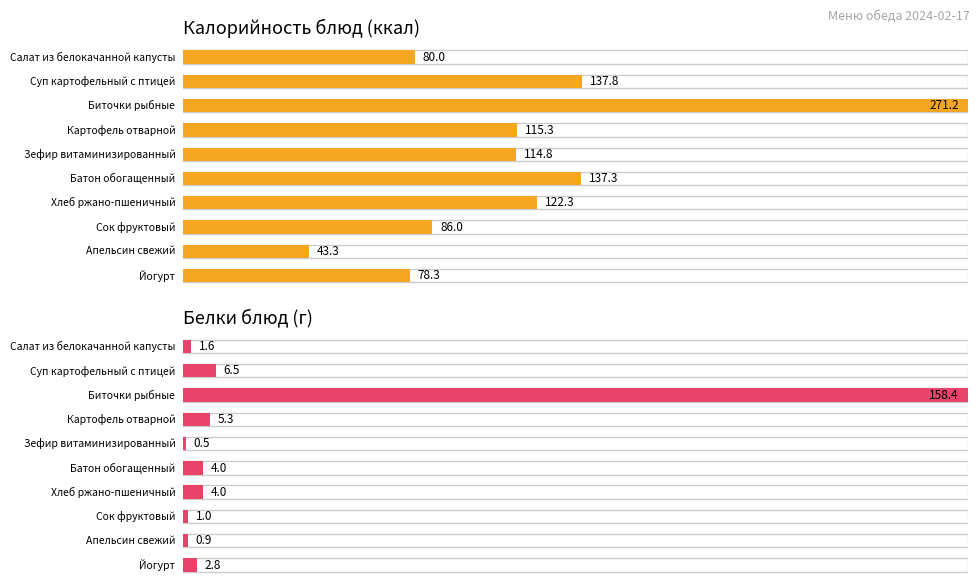

At which label is Калорийность closest to 157?

Суп картофельный с птицей